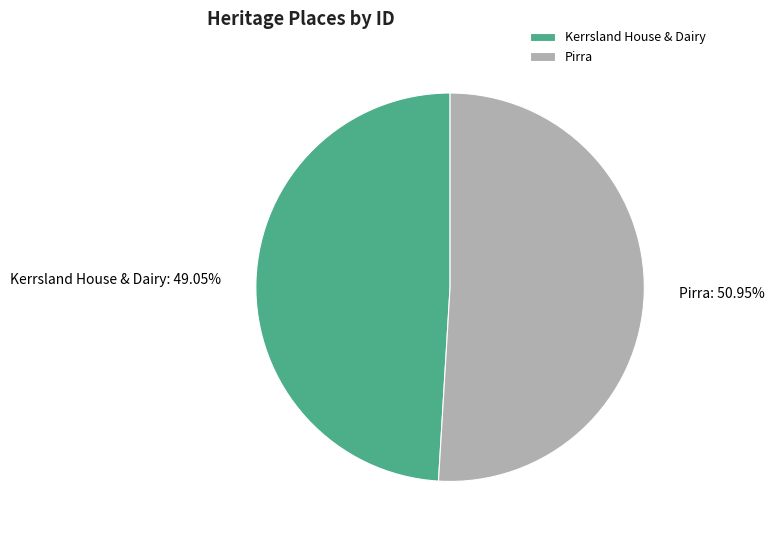

What is the smallest slice in the pie chart?

Kerrsland House & Dairy